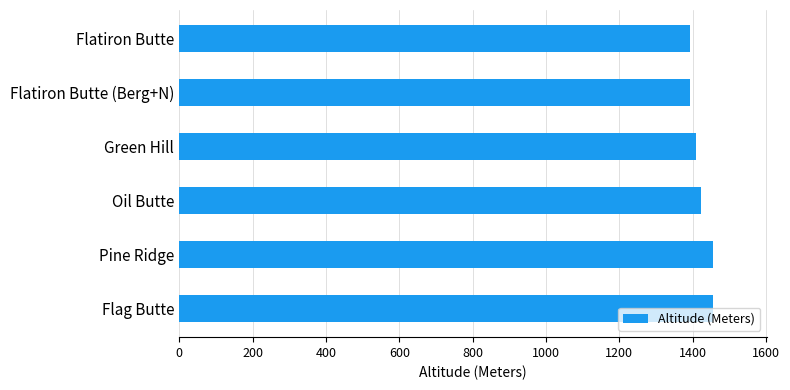

The value at Oil Butte is 2144. True or false?

False